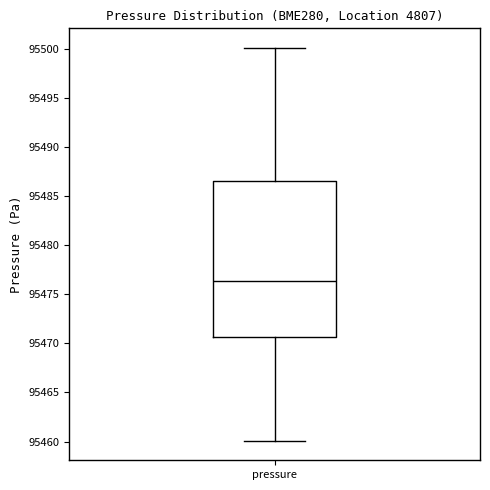

Read this box plot against the y-axis: the position of the median line, the range covered by the box, and the ends of both whiskers. The values are not printed on the chart, so give them approximately, as read against the axis.

median 95476.5, box 95470.5 to 95486.5, whiskers 95460.0 to 95500.0